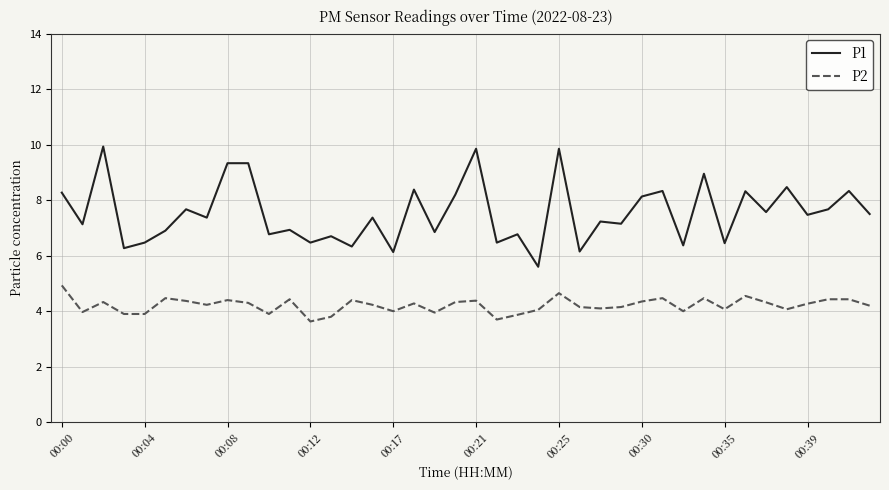

True or false: P1 and P2 intersect in this chart.

False